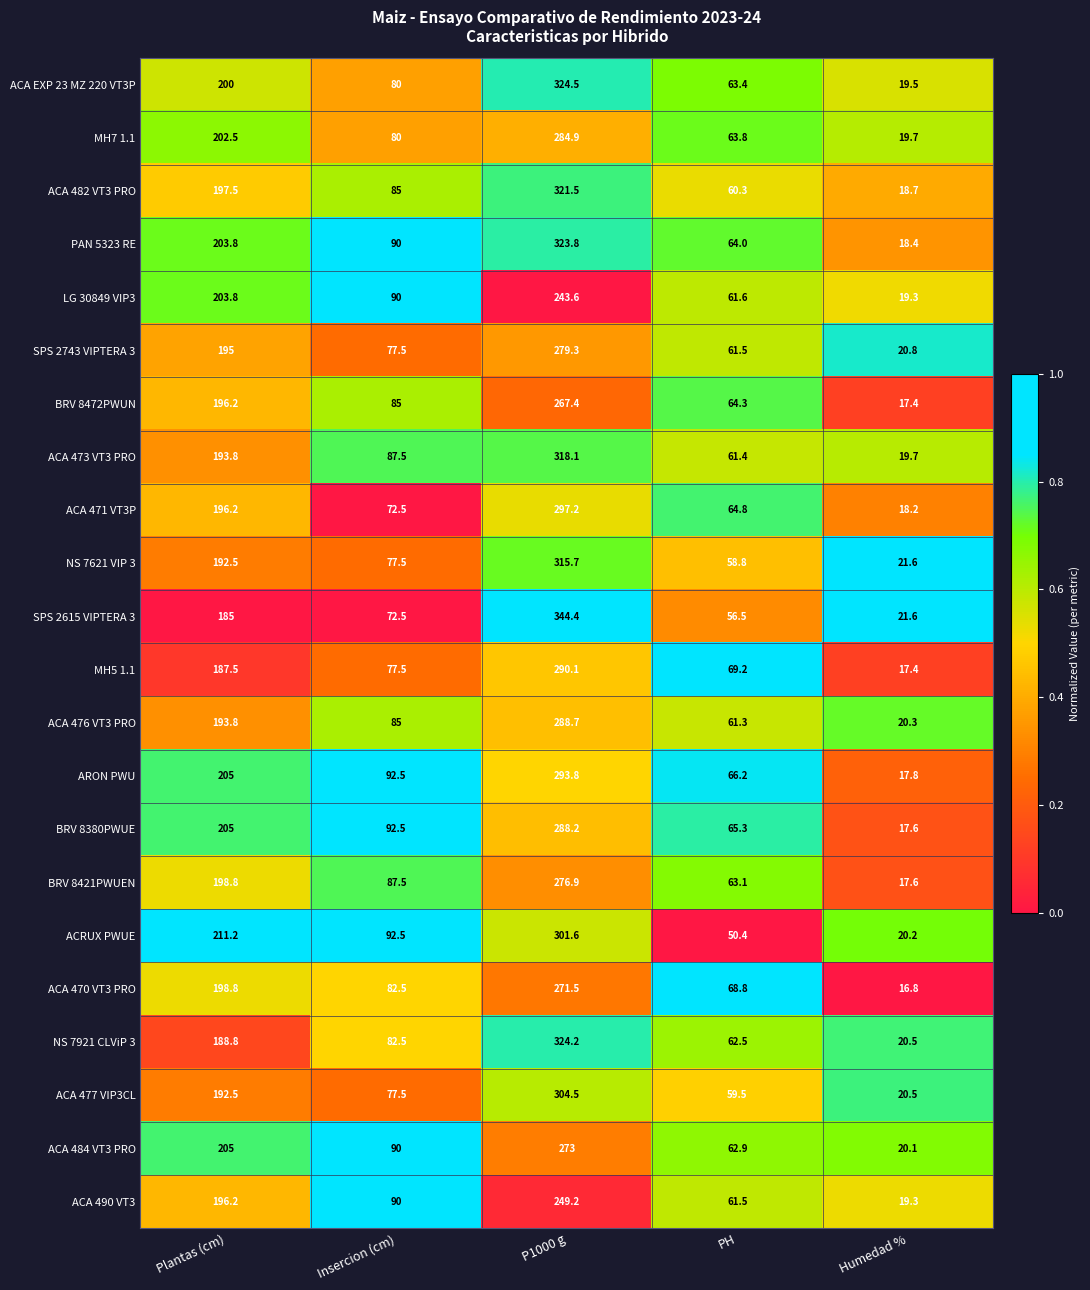

The SPS 2743 VIPTERA 3 series shows 61.5 at PH. True or false?

True